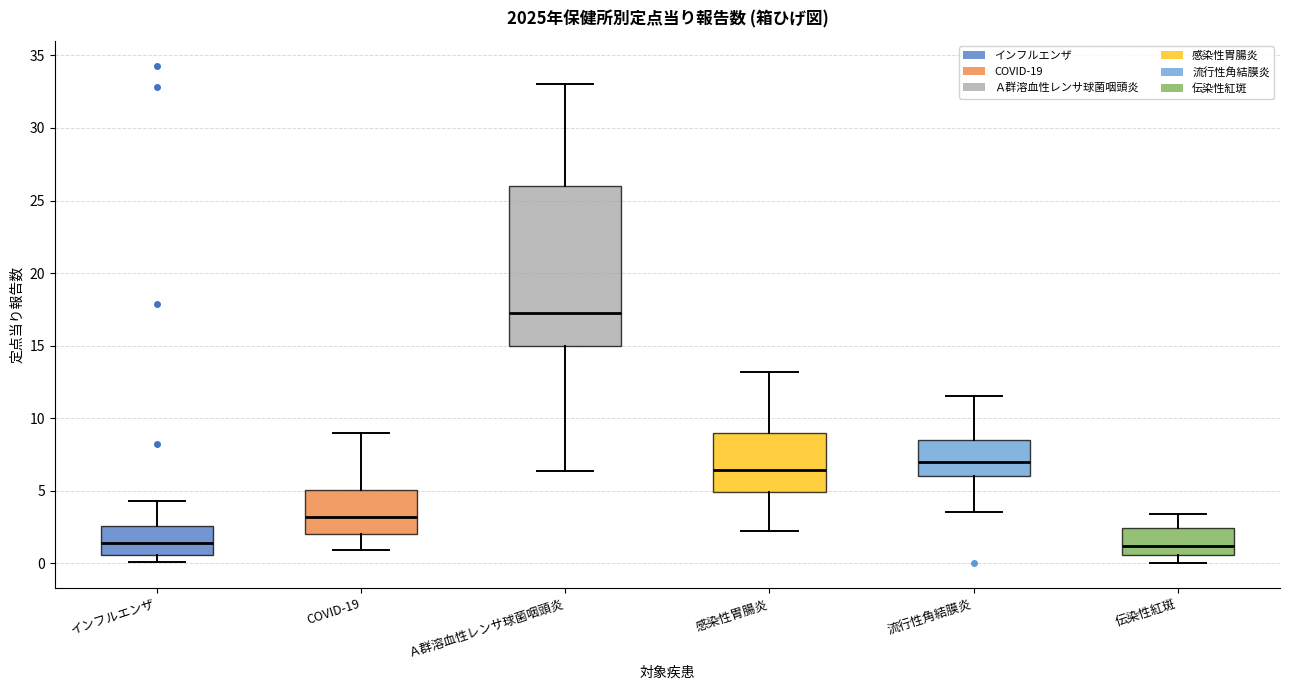

Reading left to right, transcribe this box plot: for each box, give where its median line is, the range the box spans, and where its two whiskers end, as read against the y-axis. The values are not printed on the chart, so give them approximately, as read against the axis.

インフルエンザ: median 1.5, box 0.5 to 2.5, whiskers 0.0 to 4.5
COVID-19: median 3.0, box 2.0 to 5.0, whiskers 1.0 to 9.0
Ａ群溶血性レンサ球菌咽頭炎: median 17.0, box 15.0 to 26.0, whiskers 6.5 to 33.0
感染性胃腸炎: median 6.5, box 5.0 to 9.0, whiskers 2.5 to 13.0
流行性角結膜炎: median 7.0, box 6.0 to 8.5, whiskers 3.5 to 11.5
伝染性紅斑: median 1.0, box 0.5 to 2.5, whiskers 0.0 to 3.5